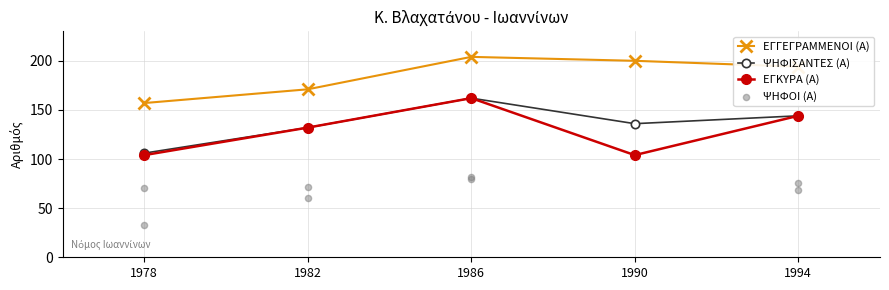

Is the value of ΕΓΚΥΡΑ (Α) at 1986 greater than the value of ΕΓΓΕΓΡΑΜΜΕΝΟΙ (Α) at 1982?

No